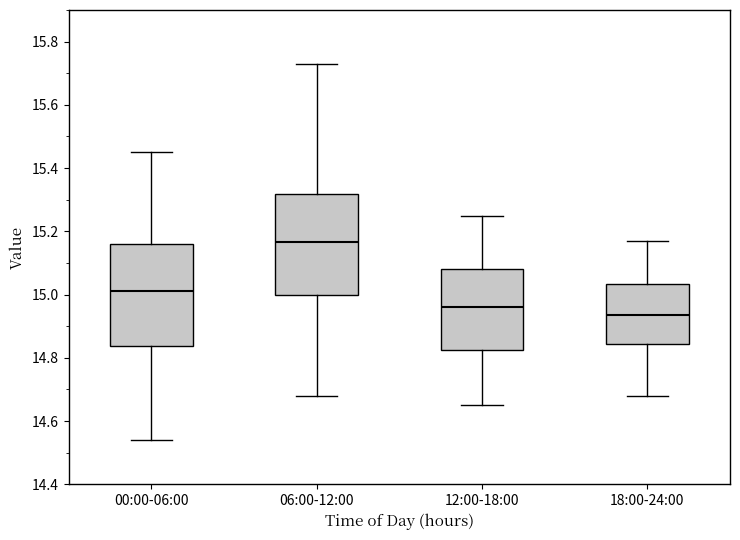

Reading left to right, transcribe this box plot: for each box, give where its median line is, the range the box spans, and where its two whiskers end, as read against the y-axis. The values are not printed on the chart, so give them approximately, as read against the axis.

00:00-06:00: median 15.02, box 14.84 to 15.16, whiskers 14.54 to 15.46
06:00-12:00: median 15.16, box 15.00 to 15.32, whiskers 14.68 to 15.74
12:00-18:00: median 14.96, box 14.82 to 15.08, whiskers 14.66 to 15.26
18:00-24:00: median 14.94, box 14.84 to 15.04, whiskers 14.68 to 15.18